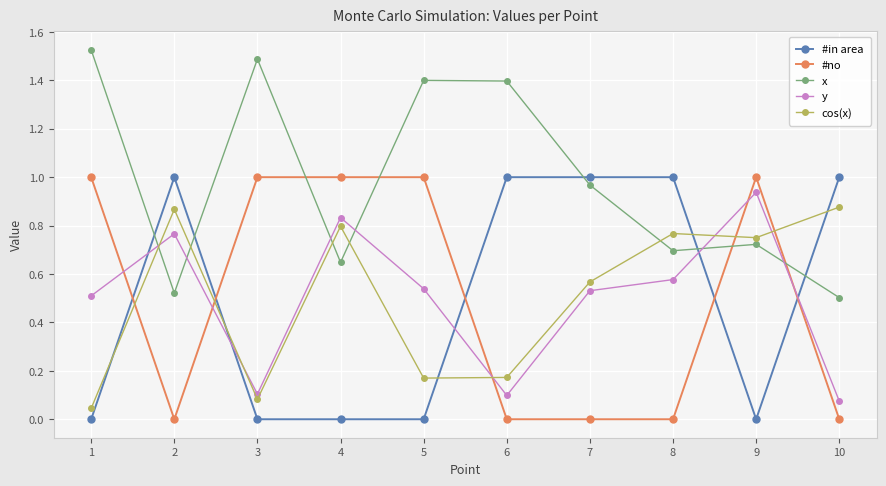

Is it true that x equals 0.5 at 5?

False